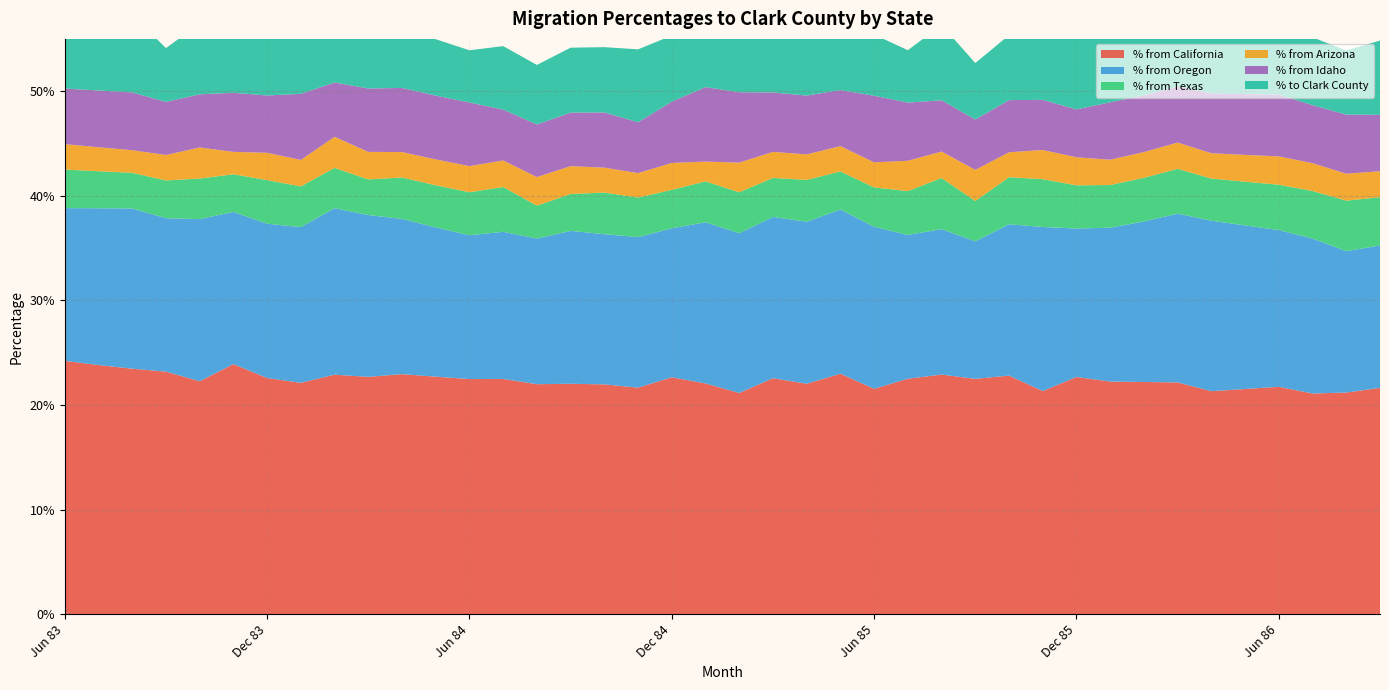

Reading left to right, transcribe all the data shown in this chart.

% from California: 0.2	0.2	0.2	0.2	0.2	0.2	0.2	0.2	0.2	0.2	0.2	0.2	0.2	0.2	0.2	0.2	0.2	0.2	0.2	0.2	0.2	0.2	0.2	0.2	0.2	0.2	0.2	0.2	0.2	0.2	0.2	0.2	0.2	0.2	0.2	0.2	0.2	0.2	0.2	0.2
% from Oregon: 0.1	0.1	0.2	0.1	0.2	0.1	0.1	0.1	0.2	0.2	0.1	0.1	0.1	0.1	0.1	0.1	0.1	0.1	0.1	0.2	0.2	0.2	0.2	0.2	0.2	0.1	0.1	0.1	0.1	0.2	0.1	0.1	0.2	0.2	0.2	0.2	0.1	0.1	0.1	0.1
% from Texas: 0.0	0.0	0.0	0.0	0.0	0.0	0.0	0.0	0.0	0.0	0.0	0.0	0.0	0.0	0.0	0.0	0.0	0.0	0.0	0.0	0.0	0.0	0.0	0.0	0.0	0.0	0.0	0.0	0.0	0.0	0.0	0.0	0.0	0.0	0.0	0.0	0.0	0.0	0.0	0.0
% from Arizona: 0.0	0.0	0.0	0.0	0.0	0.0	0.0	0.0	0.0	0.0	0.0	0.0	0.0	0.0	0.0	0.0	0.0	0.0	0.0	0.0	0.0	0.0	0.0	0.0	0.0	0.0	0.0	0.0	0.0	0.0	0.0	0.0	0.0	0.0	0.0	0.0	0.0	0.0	0.0	0.0
% from Idaho: 0.1	0.1	0.1	0.1	0.1	0.1	0.1	0.1	0.1	0.1	0.1	0.1	0.1	0.0	0.1	0.1	0.1	0.0	0.1	0.1	0.1	0.1	0.1	0.1	0.1	0.1	0.0	0.0	0.0	0.0	0.0	0.1	0.1	0.1	0.1	0.1	0.1	0.1	0.1	0.1
% to Clark County: 0.1	0.1	0.1	0.1	0.1	0.1	0.1	0.1	0.1	0.1	0.1	0.1	0.0	0.1	0.1	0.1	0.1	0.1	0.1	0.1	0.1	0.1	0.1	0.1	0.1	0.1	0.1	0.1	0.1	0.1	0.1	0.1	0.1	0.1	0.1	0.1	0.1	0.1	0.1	0.1